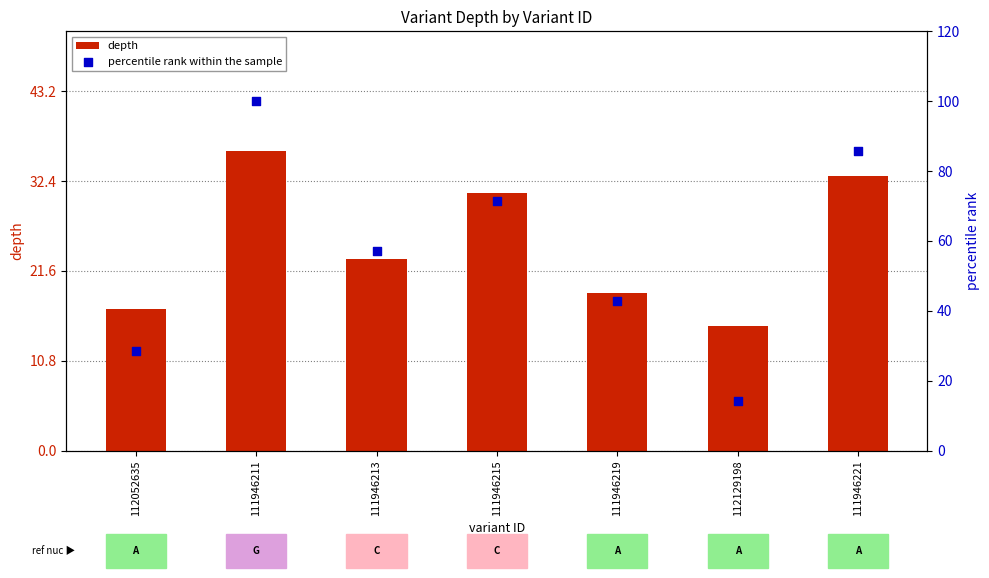

What is the total value across all series at 111946211?

136.0